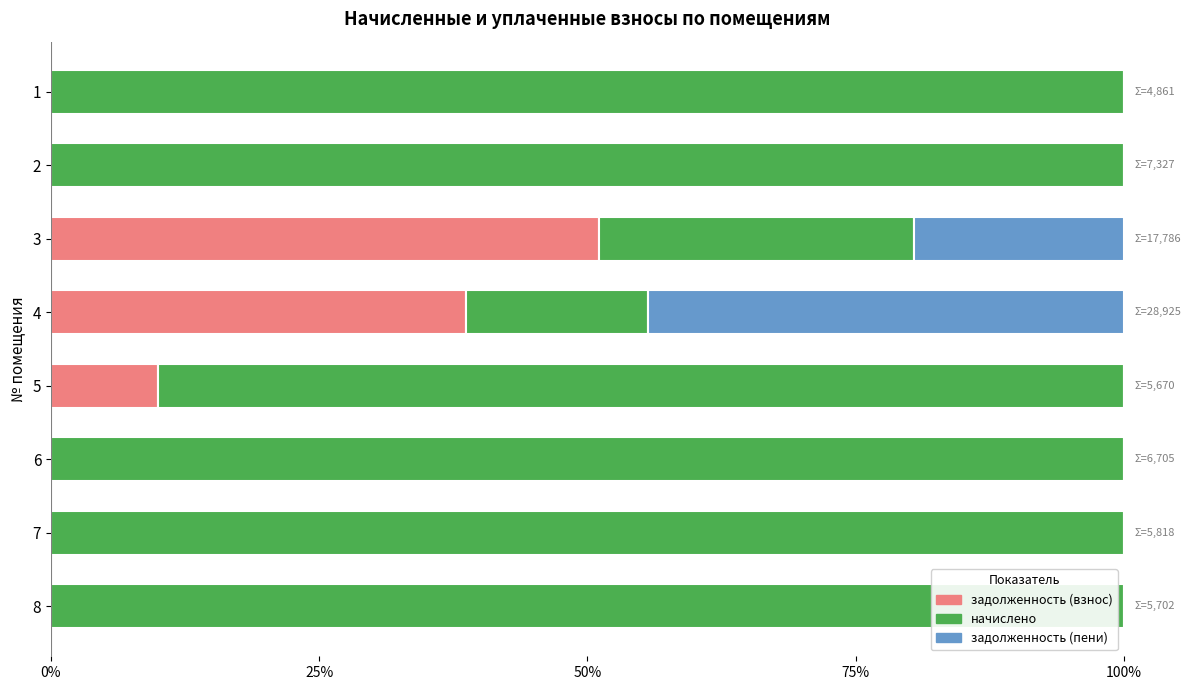

What is the total value across all series at 8?

100.0